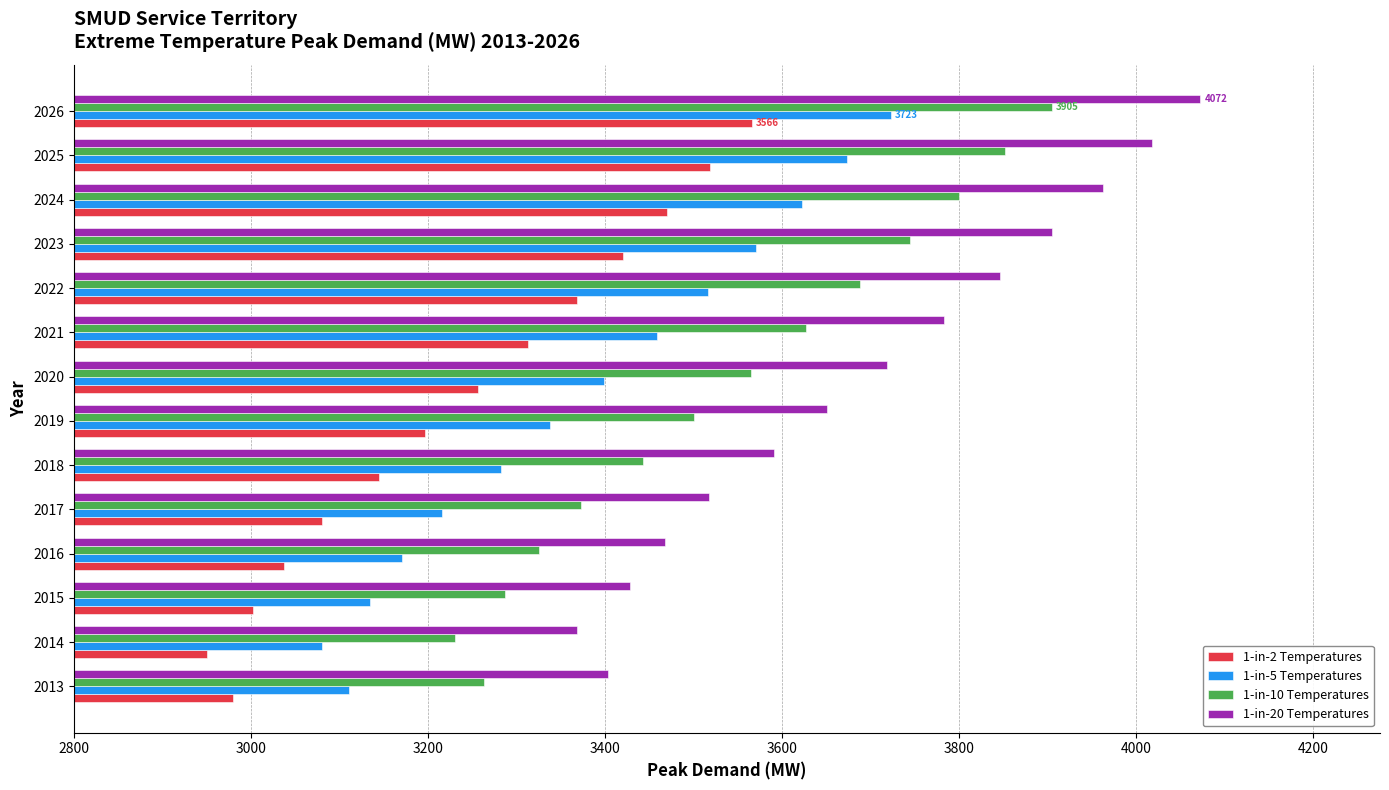

What is the average value of the 1-in-5 Temperatures series?

3378.0